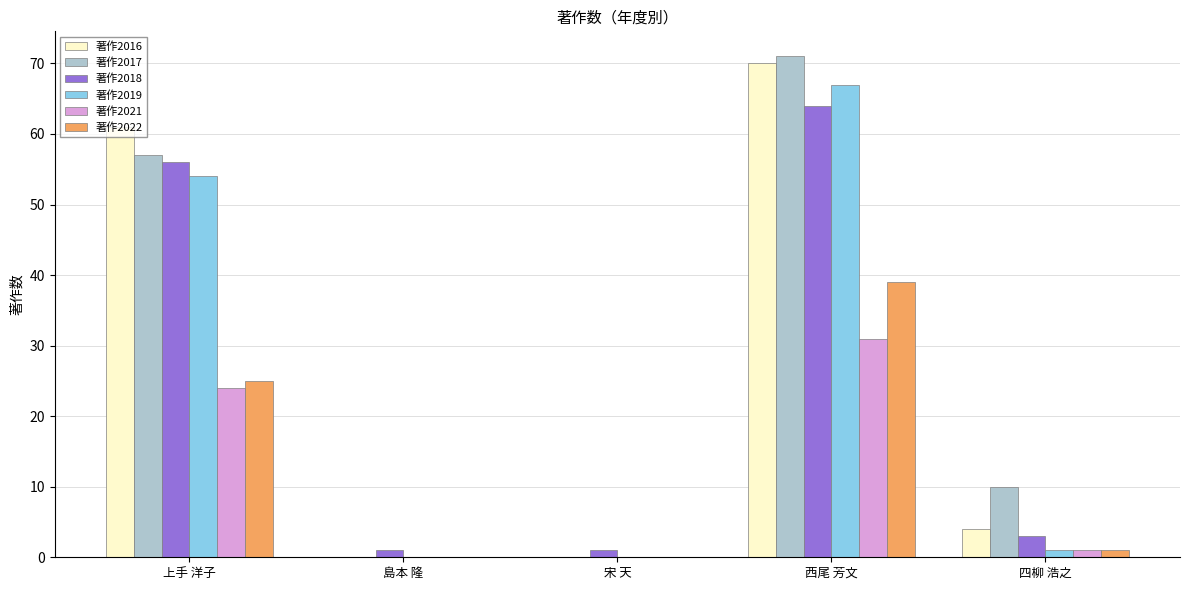

True or false: 著作2022 has a value of 24 at 宋 天.

False